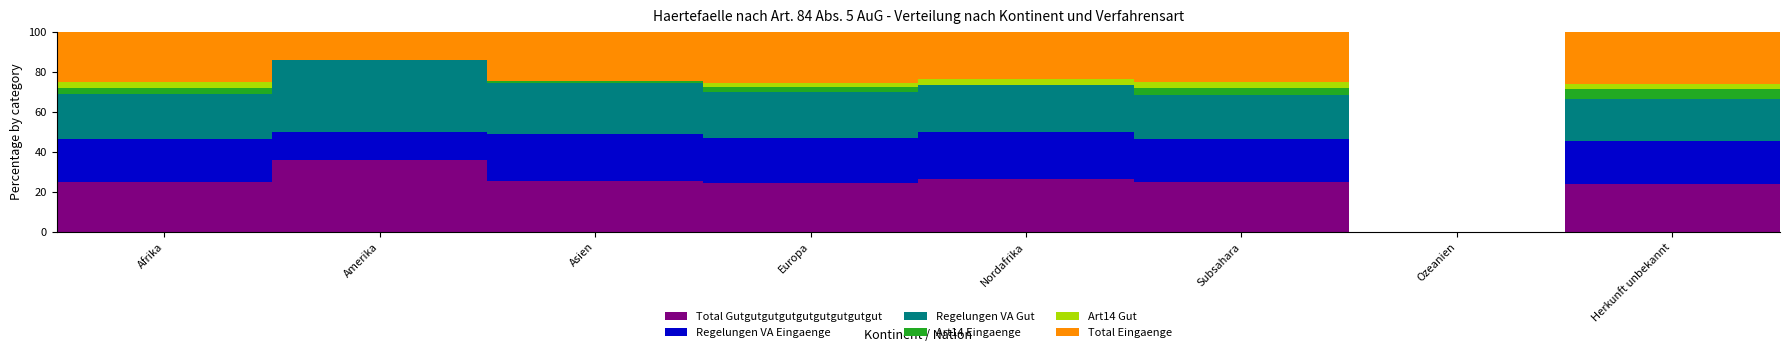

Read the Total Gutgutgutgutgutgutgutgutgut value at Afrika.

24.9